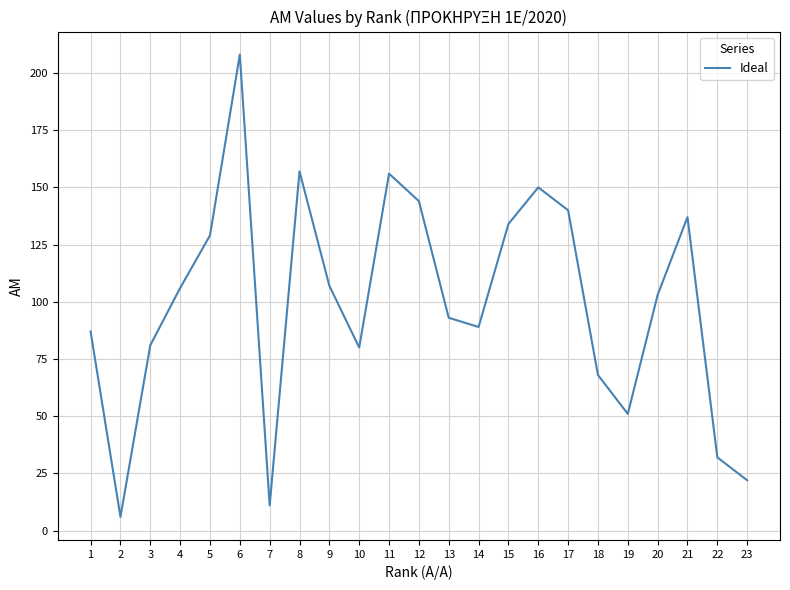

Read the value at 11, to the nearest 5.

155